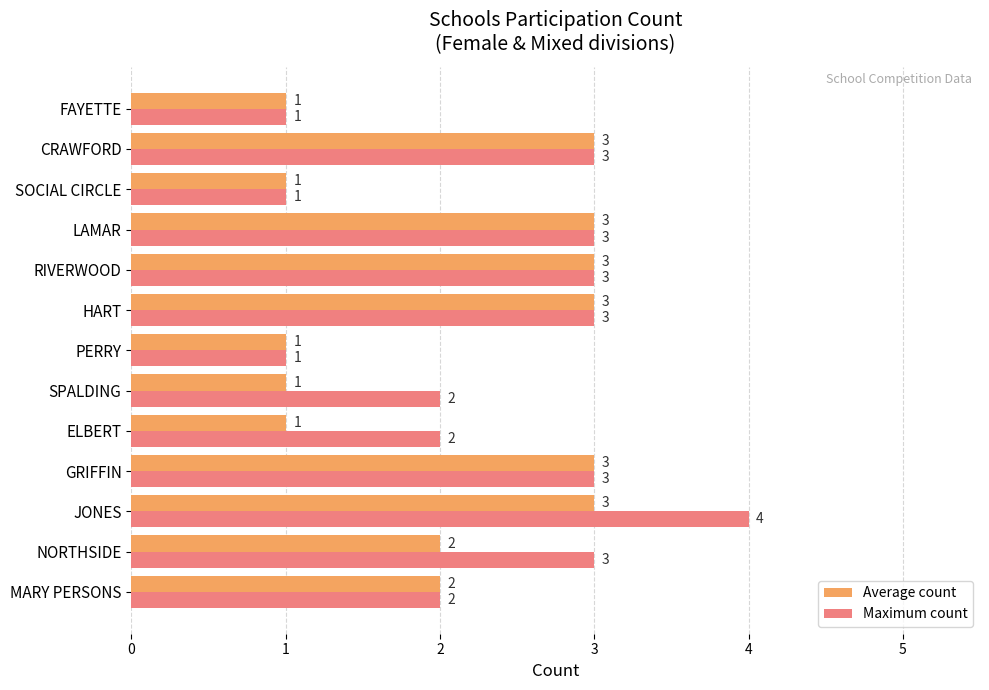

True or false: Average count has a value of 1 at PERRY.

True